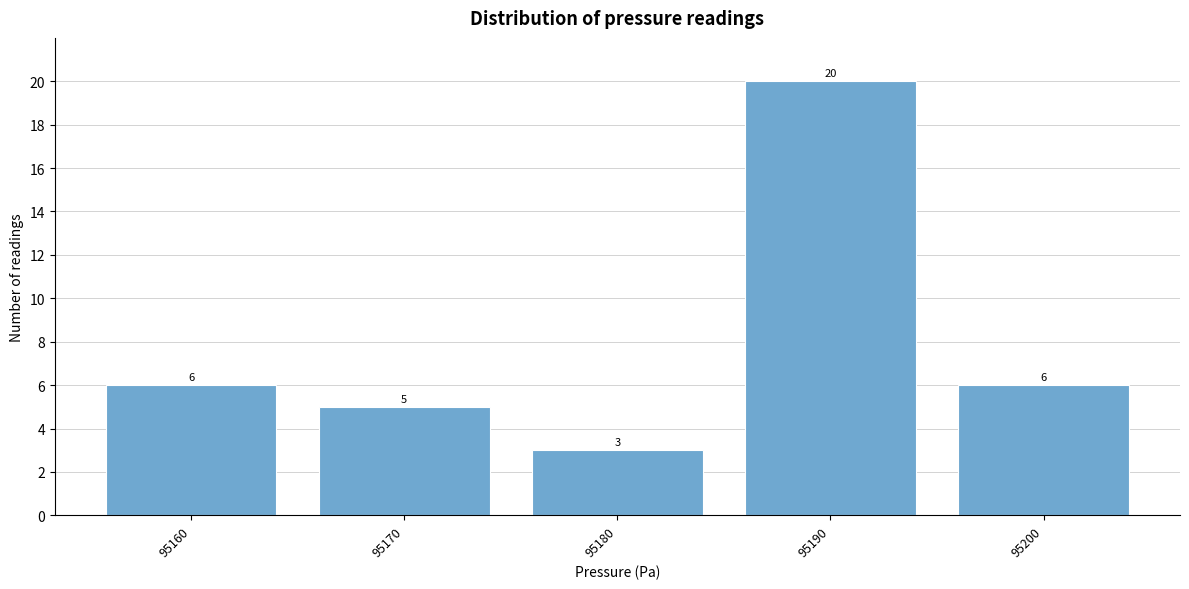

Reading right to left, list all the values displayed in this chart.

95200=6	95190=20	95180=3	95170=5	95160=6